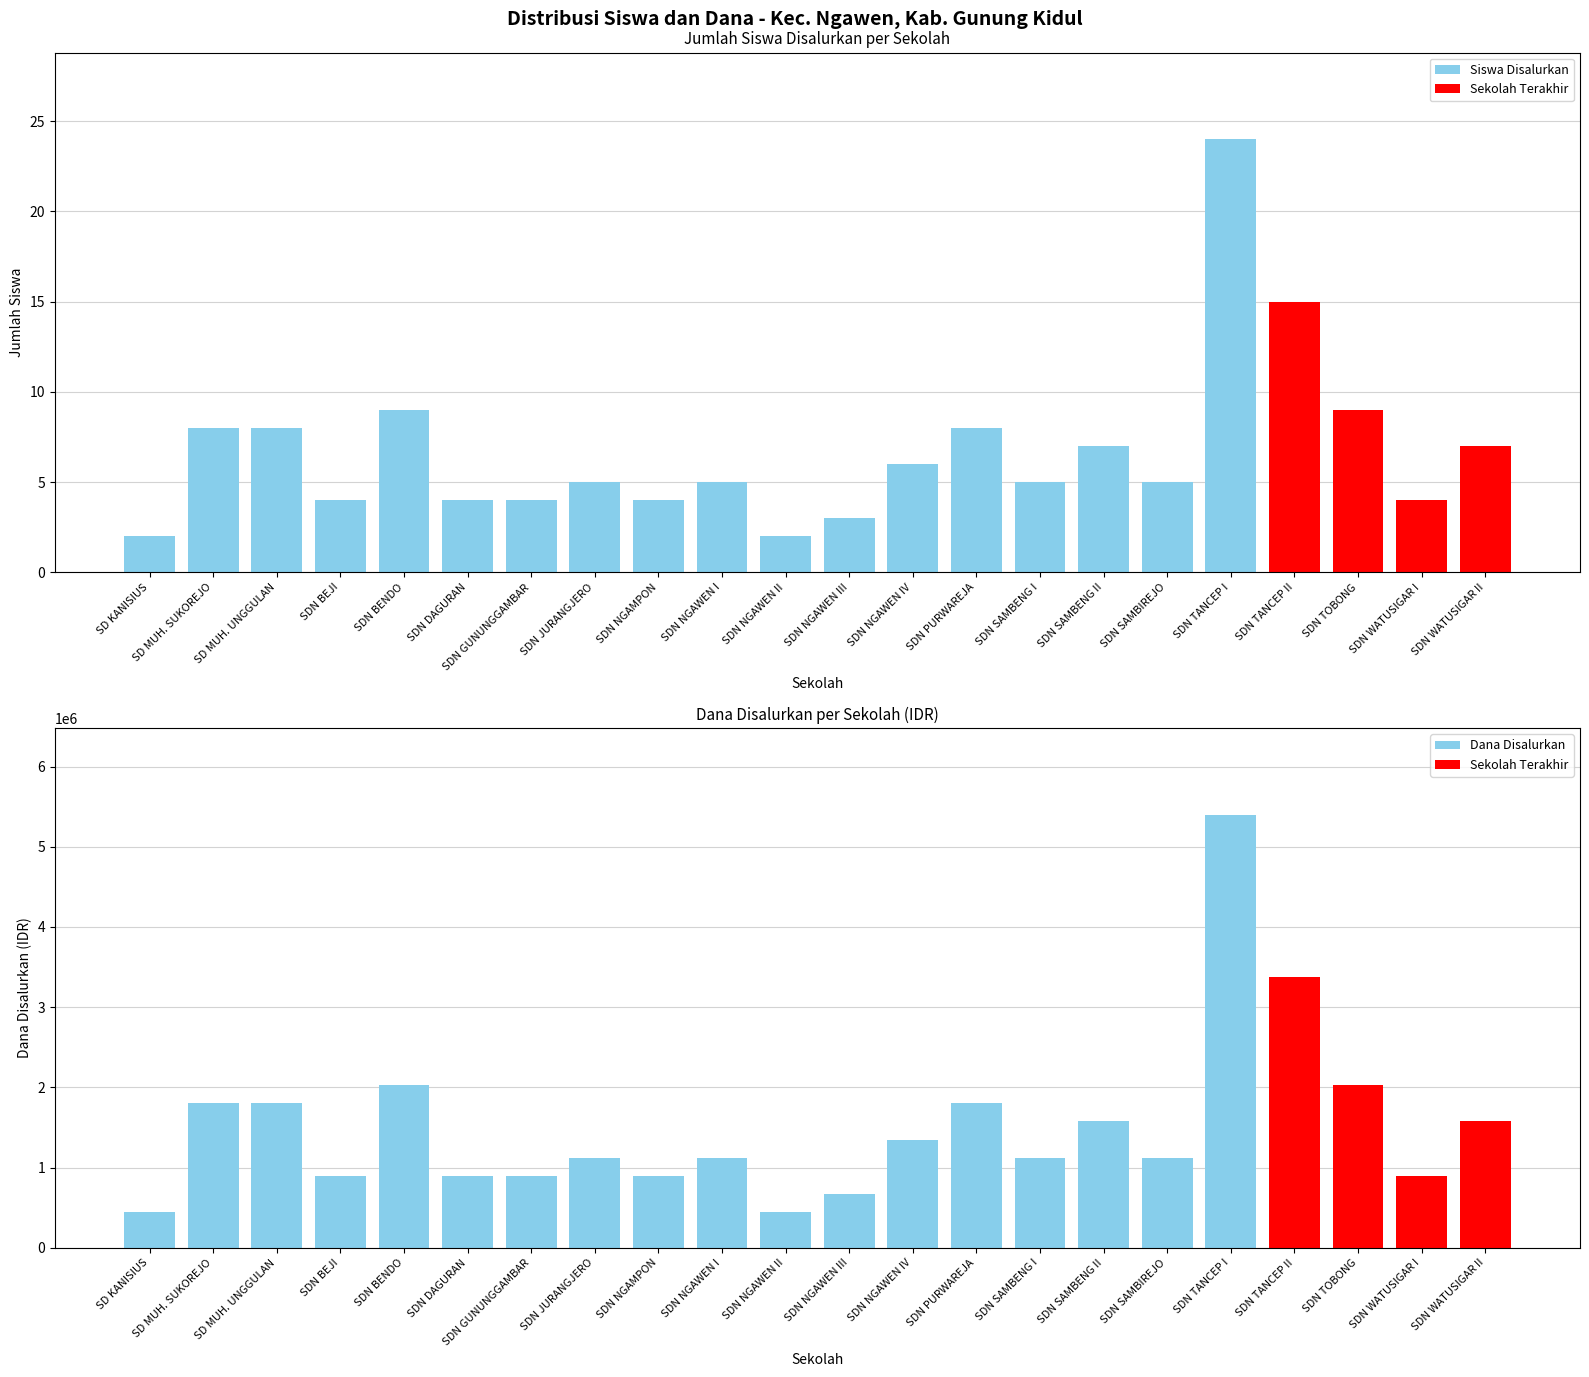

What is the value of the Siswa Disalurkan bar at the 12th from the left?

3